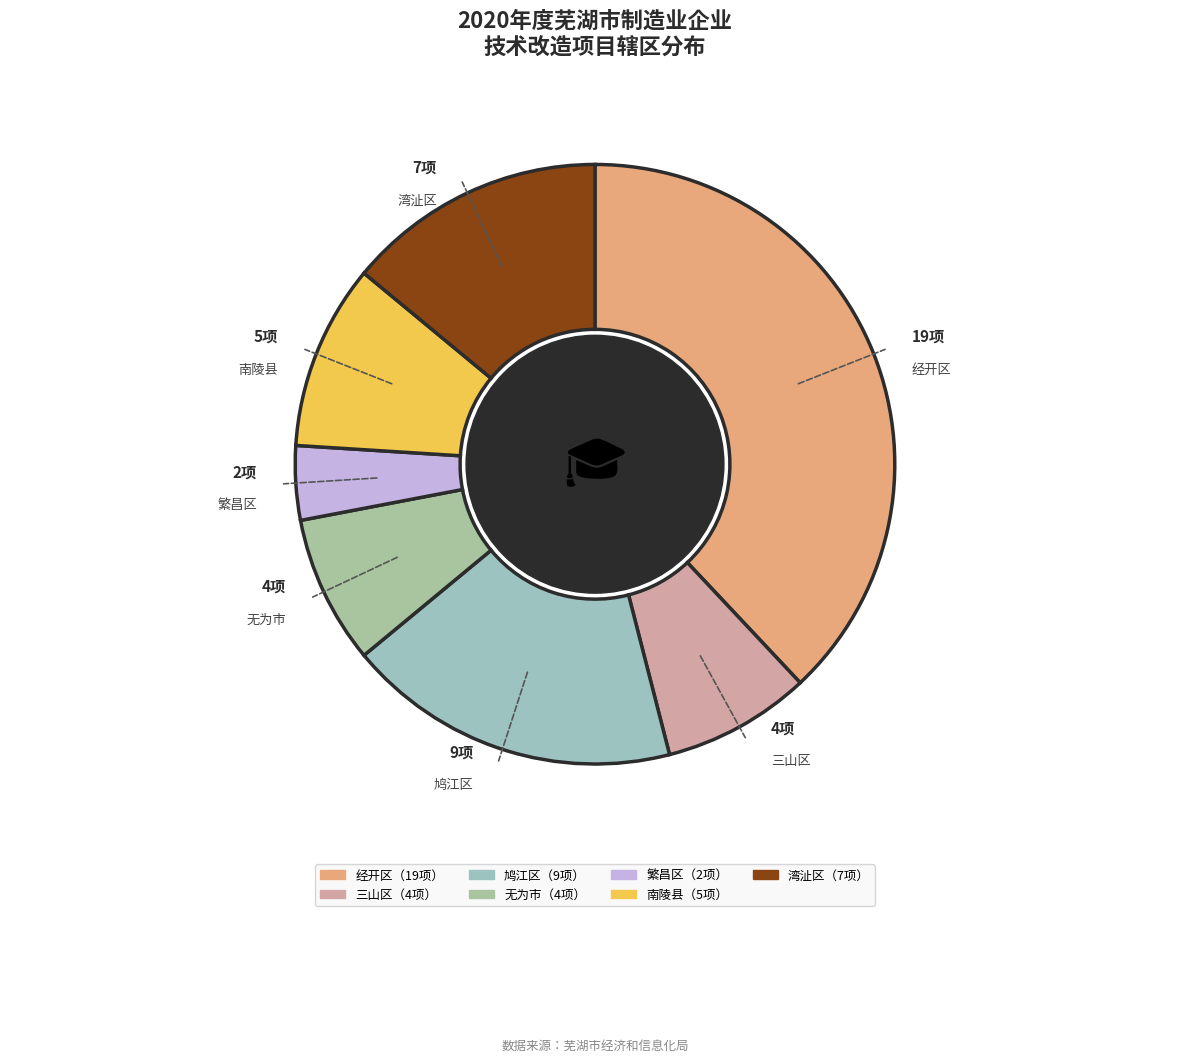

How many slices are in this pie chart?

7